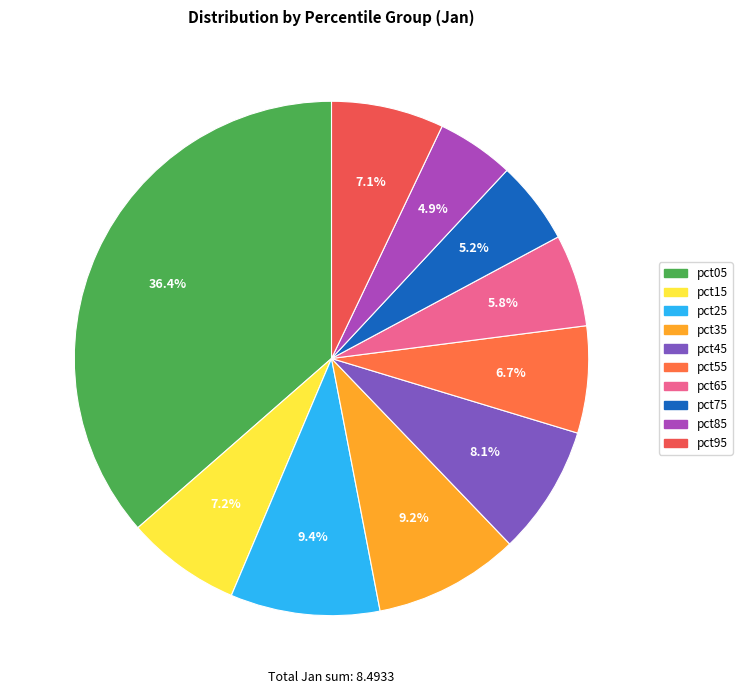

What is the largest slice in the pie chart?

pct05